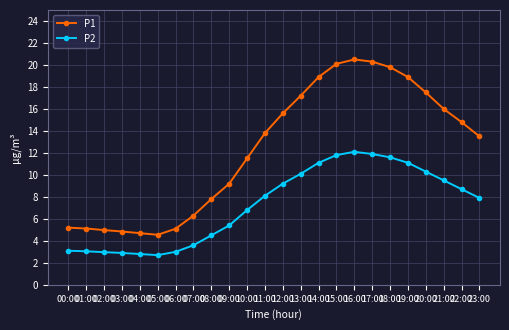

What are all the series names shown in the legend?

P1, P2